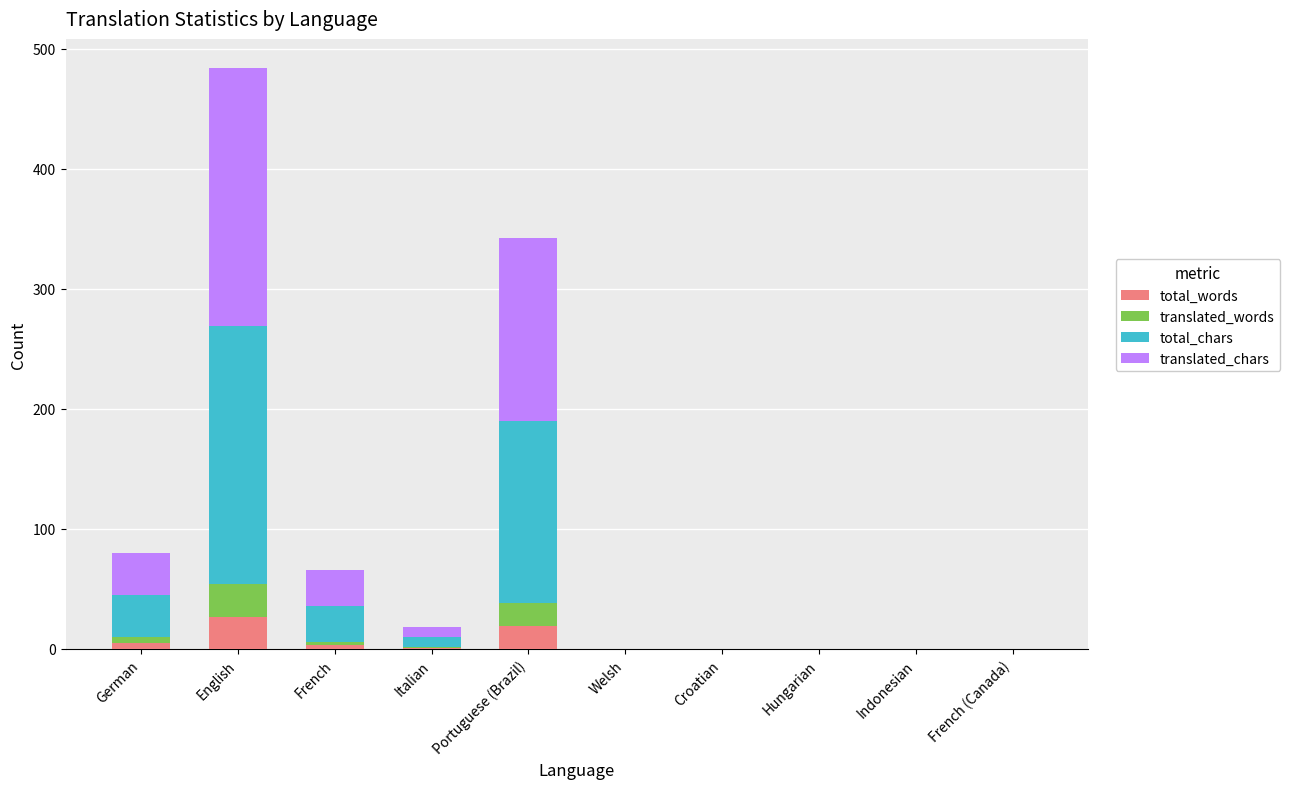

At which category is the sum across all series the highest?

English